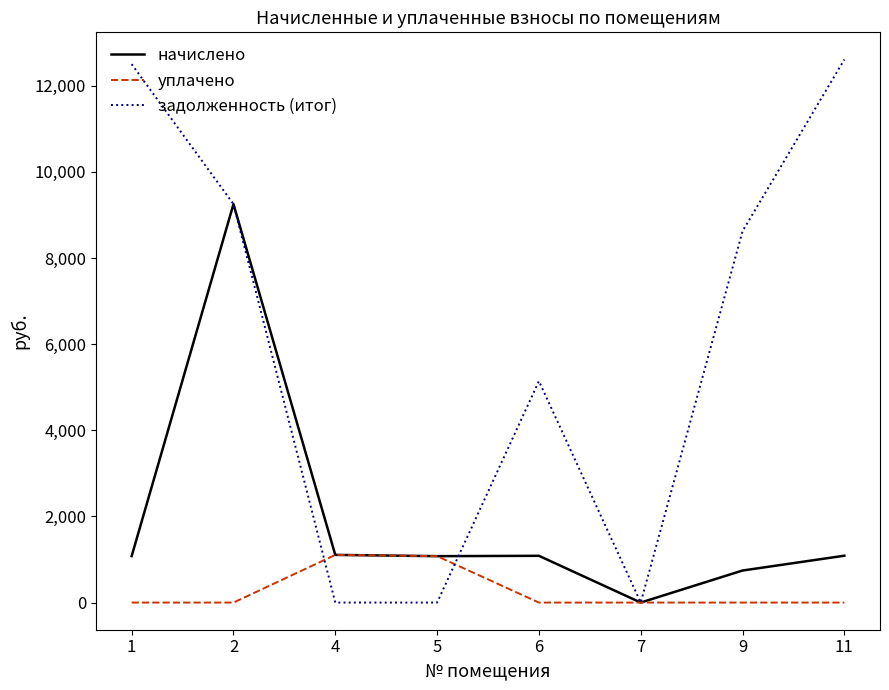

The value of задолженность (итог) at 6 is 3546.5. True or false?

False